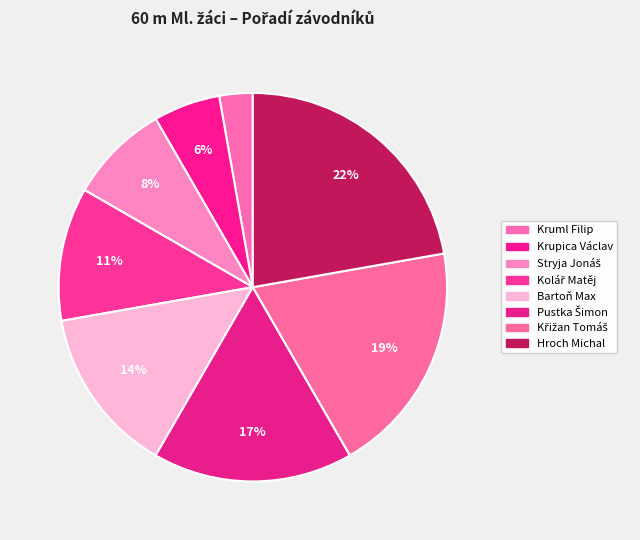

Is it true that Bartoň Max is 14% of the pie?

True